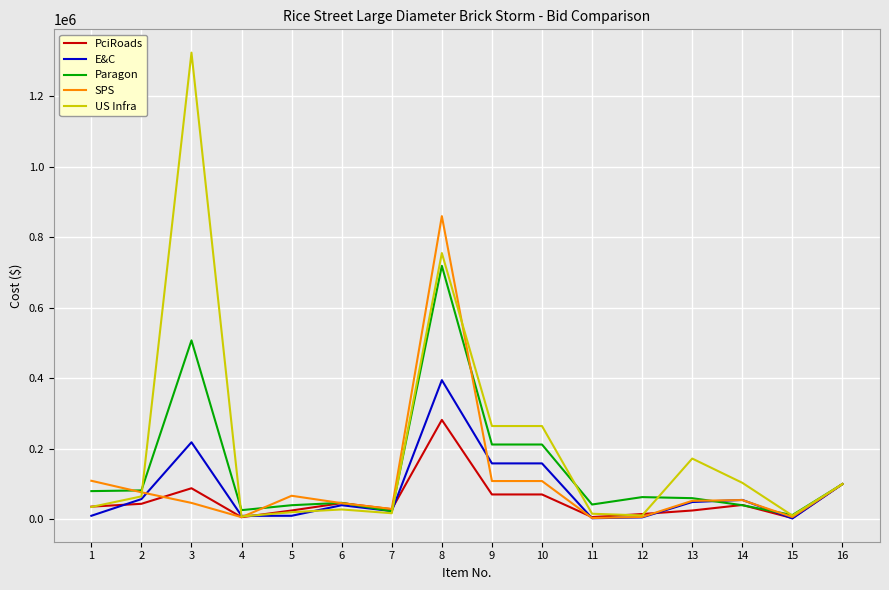

Which series has the widest spread of values?

US Infra